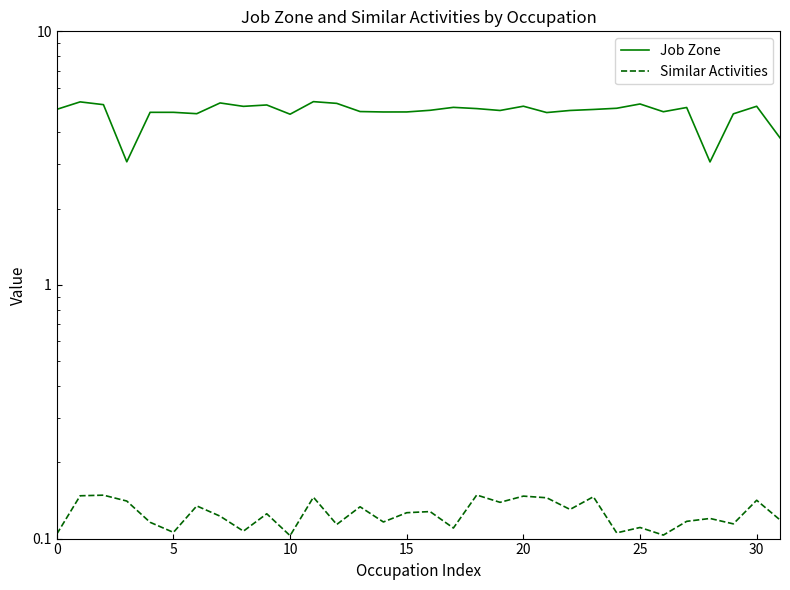

At which category does the chart reach its minimum across all series?

10